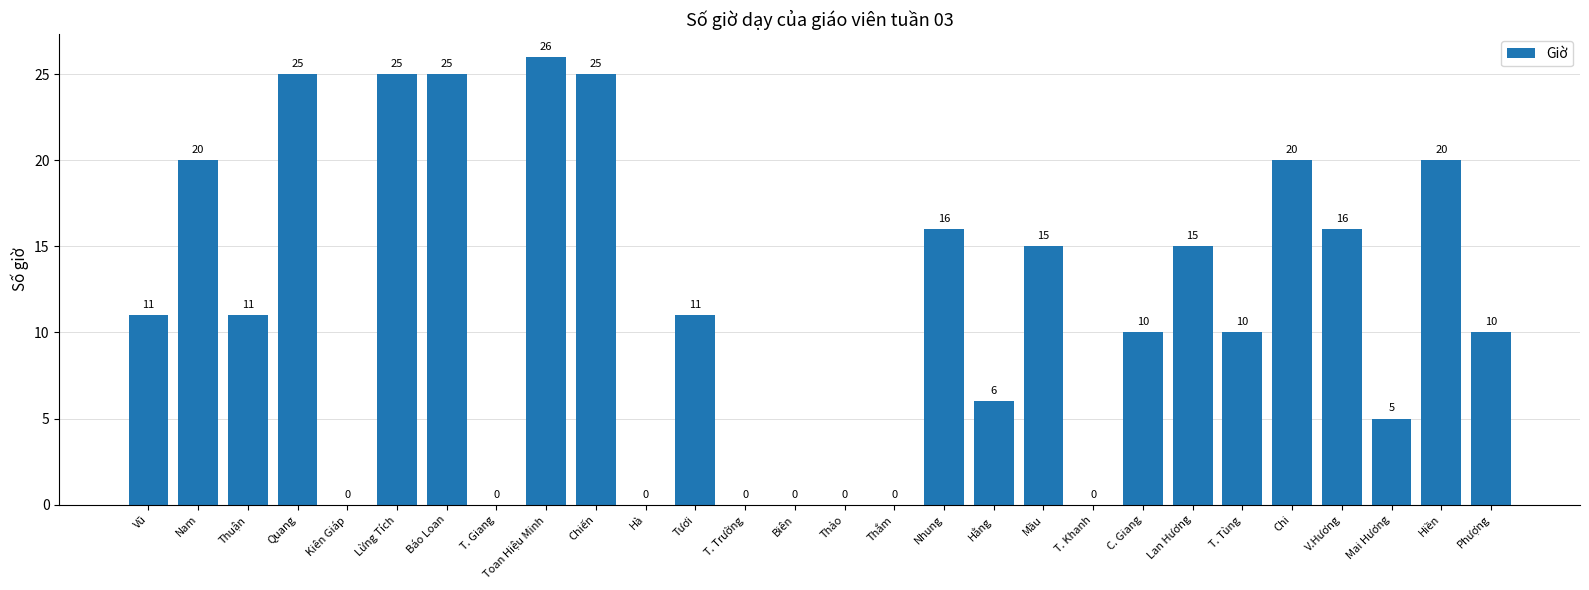

True or false: the data shows 0 at Kiên Giáp.

True